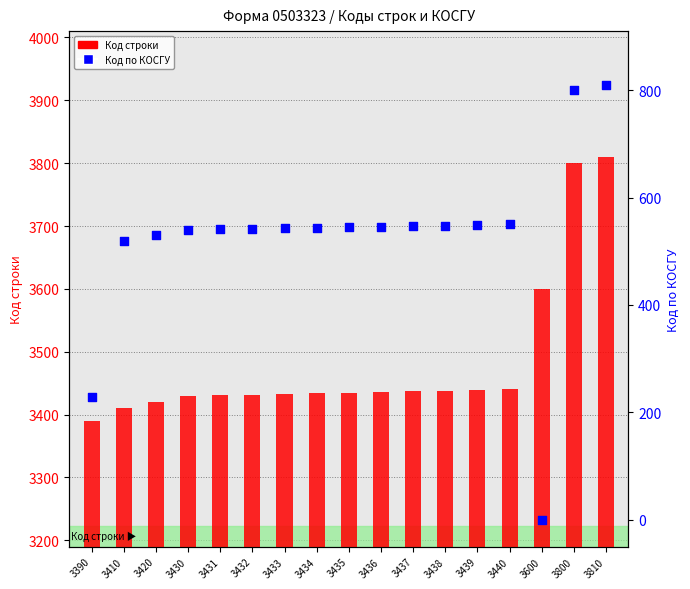

Is the value of Код по КОСГУ at 3440 greater than the value of Код строки at 3438?

No